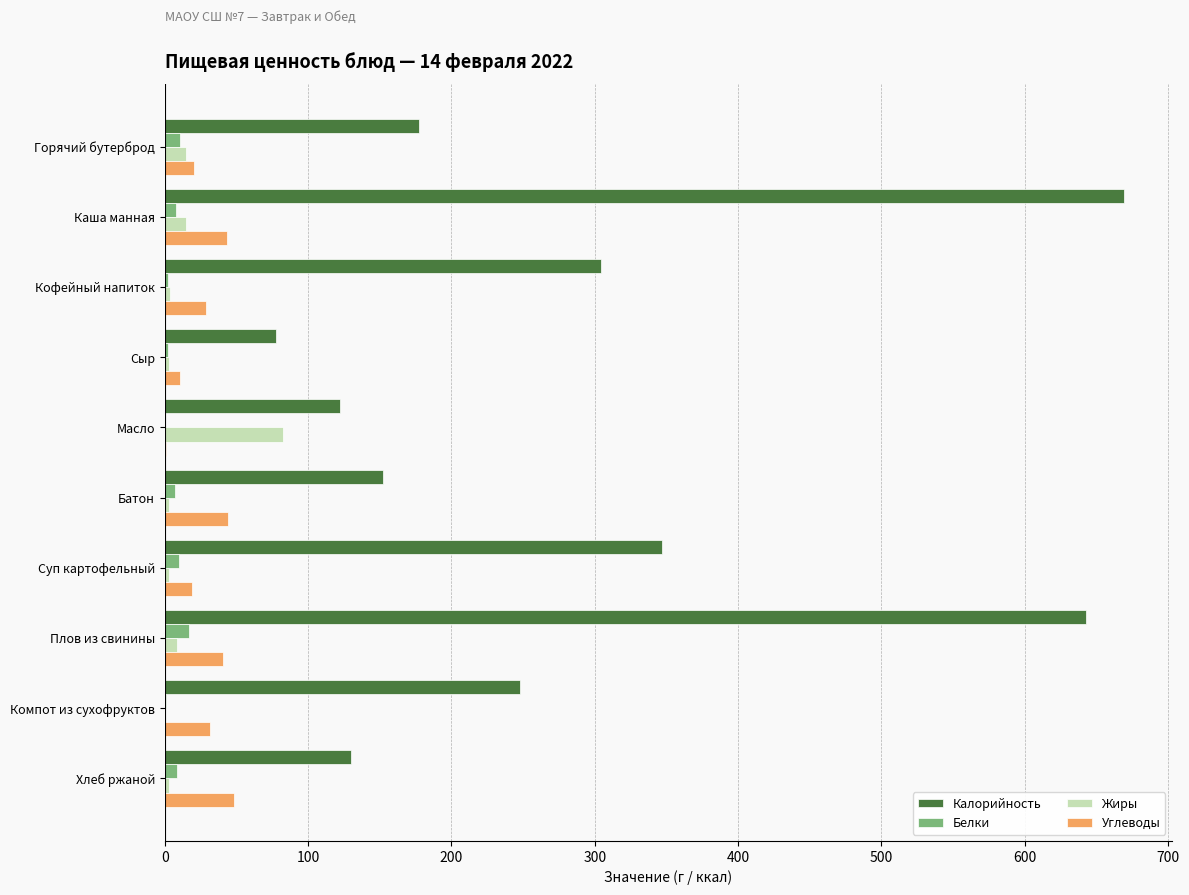

What is the highest value of the Жиры series?

82.5